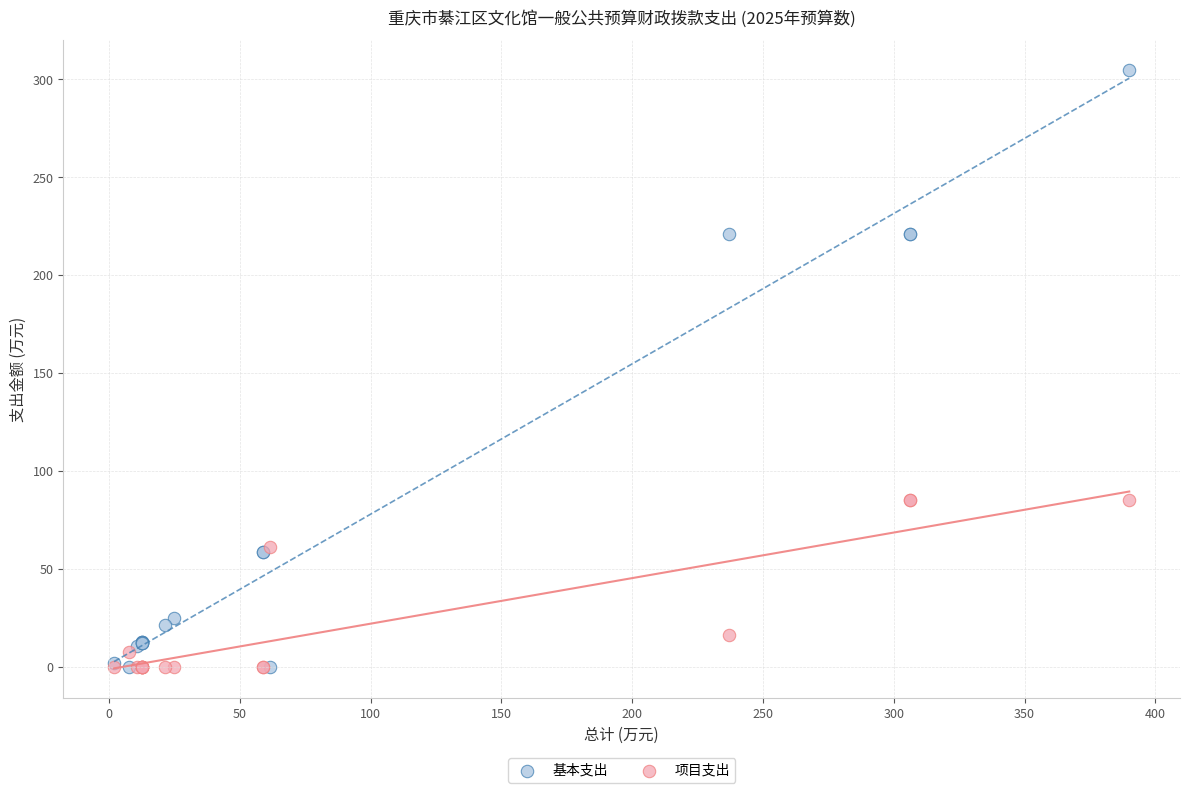

Which series reaches the maximum Y coordinate?

基本支出